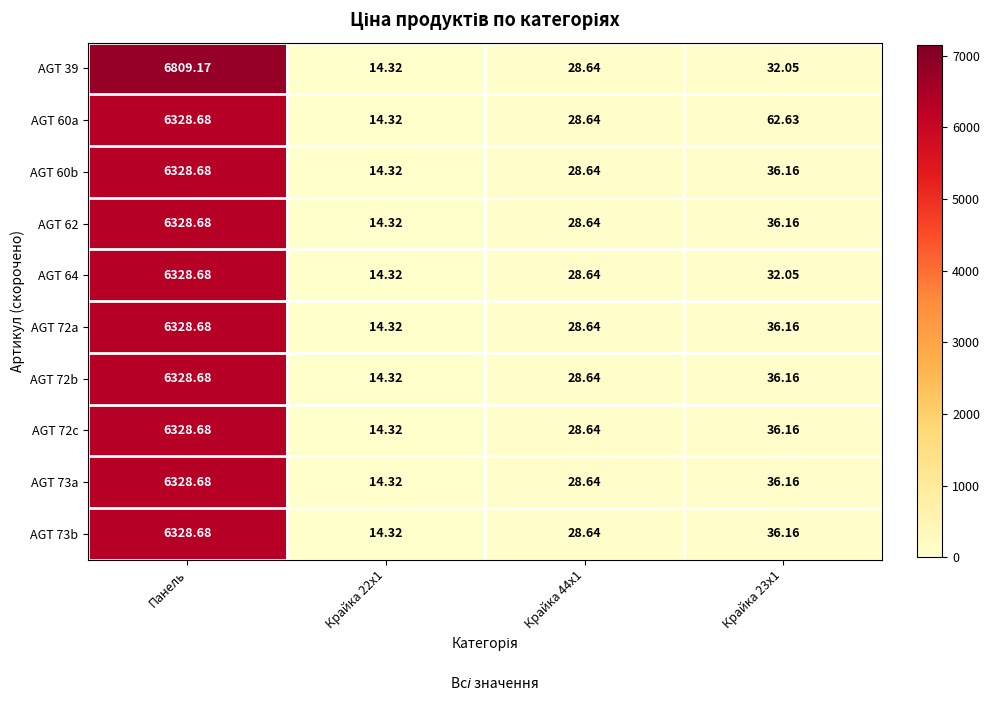

Which label corresponds to the smallest value in the chart?

Крайка 22x1